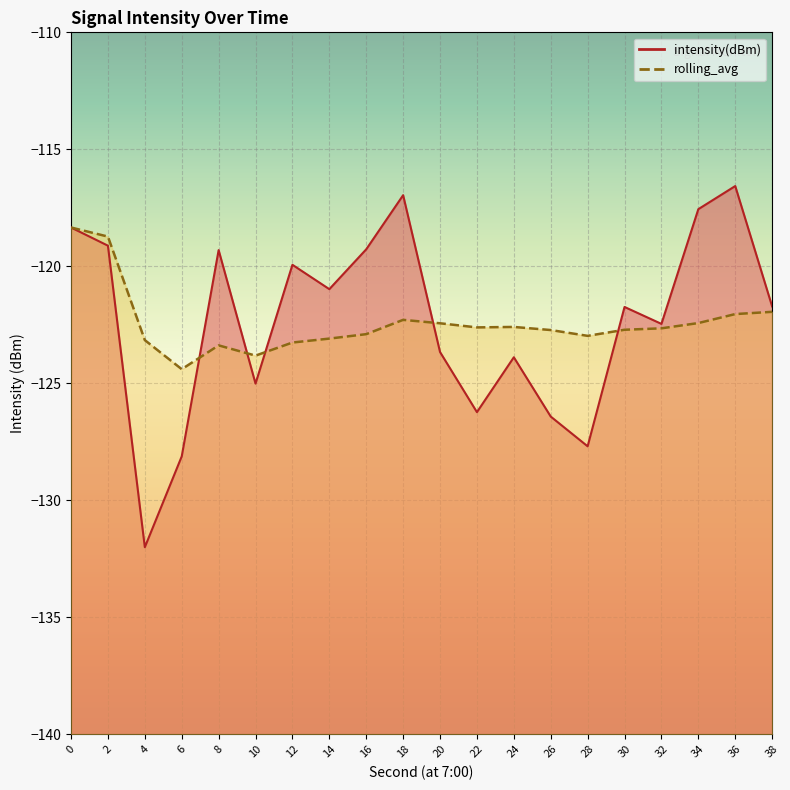

What is the difference between the maximum and second lowest values in the rolling_avg series?

5.5